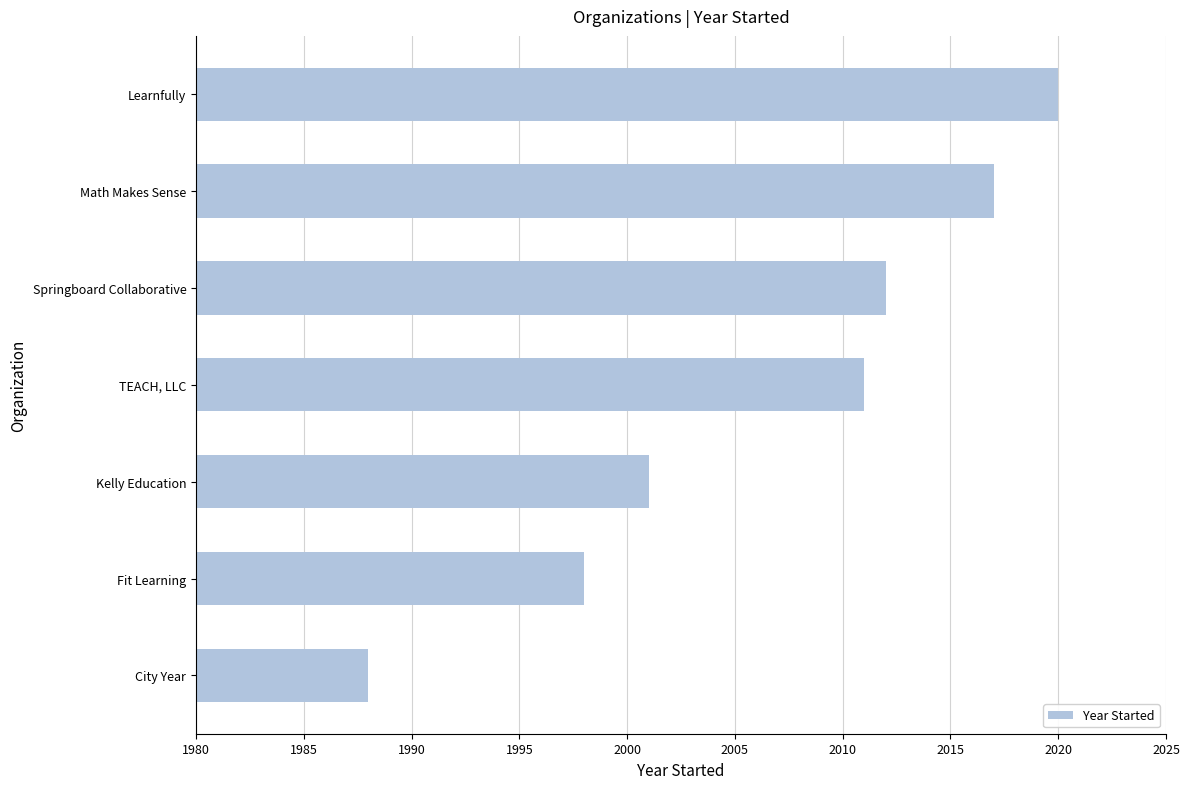

What is the change in value from Math Makes Sense to Learnfully?

+3